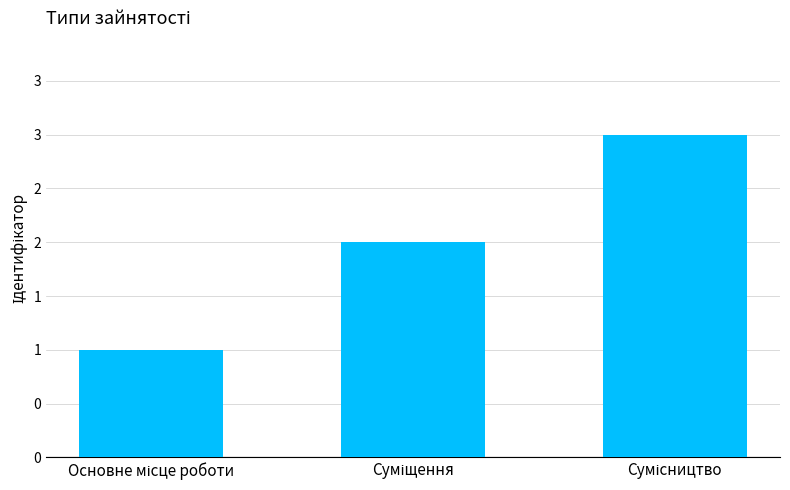

What is the difference between the maximum and minimum values?

2